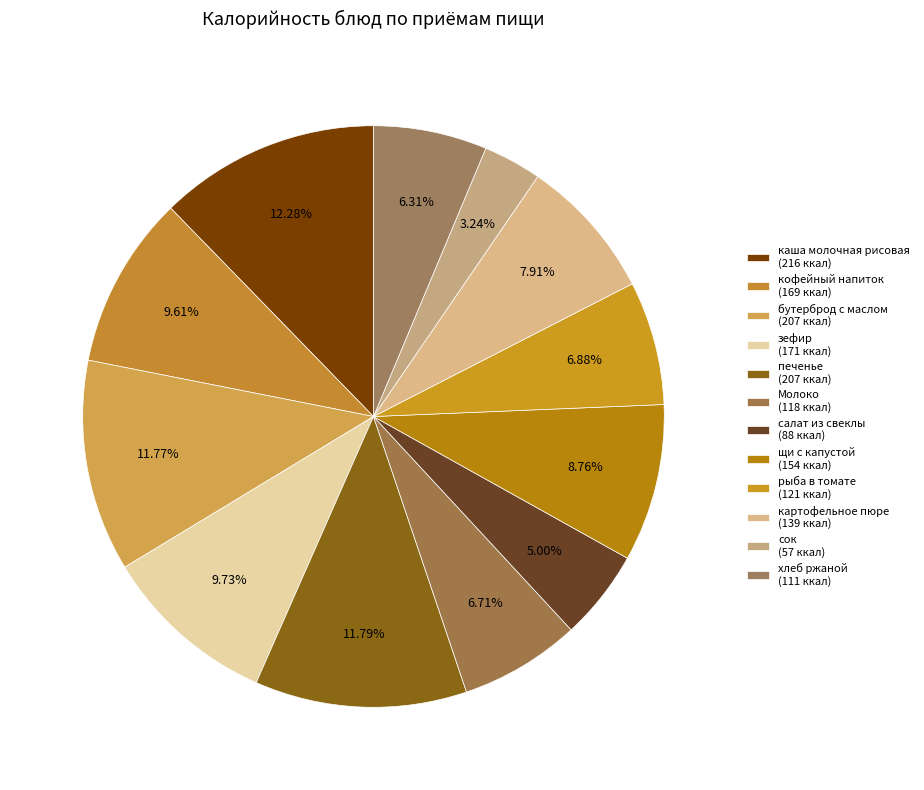

Which category has the smallest portion of the pie?

сок